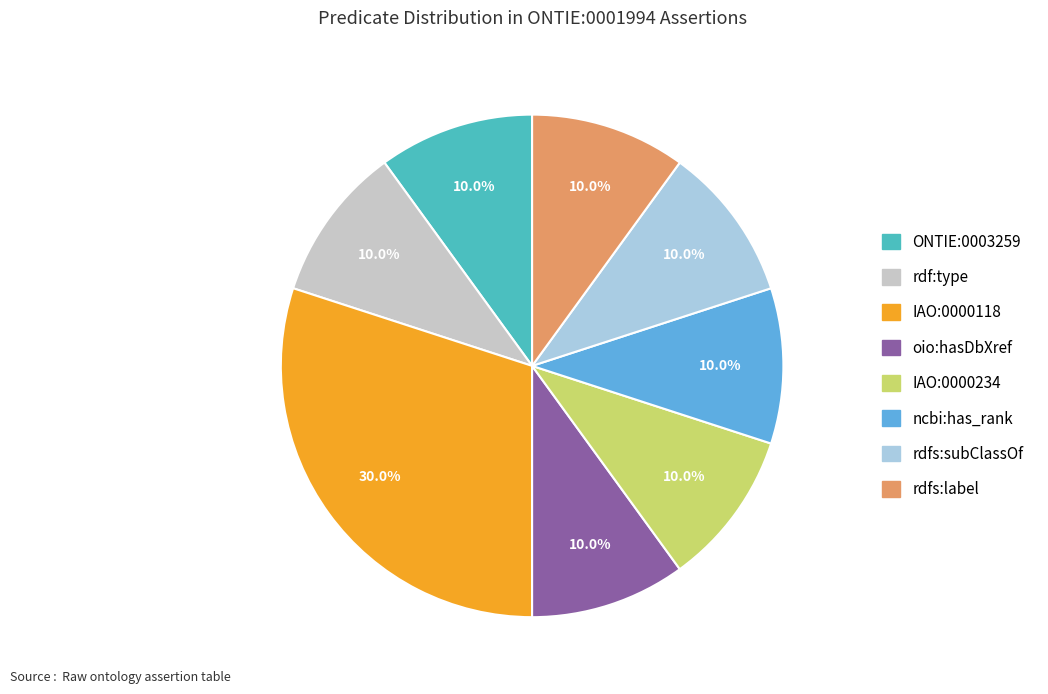

To the nearest percent, what is the average slice percentage?

12%